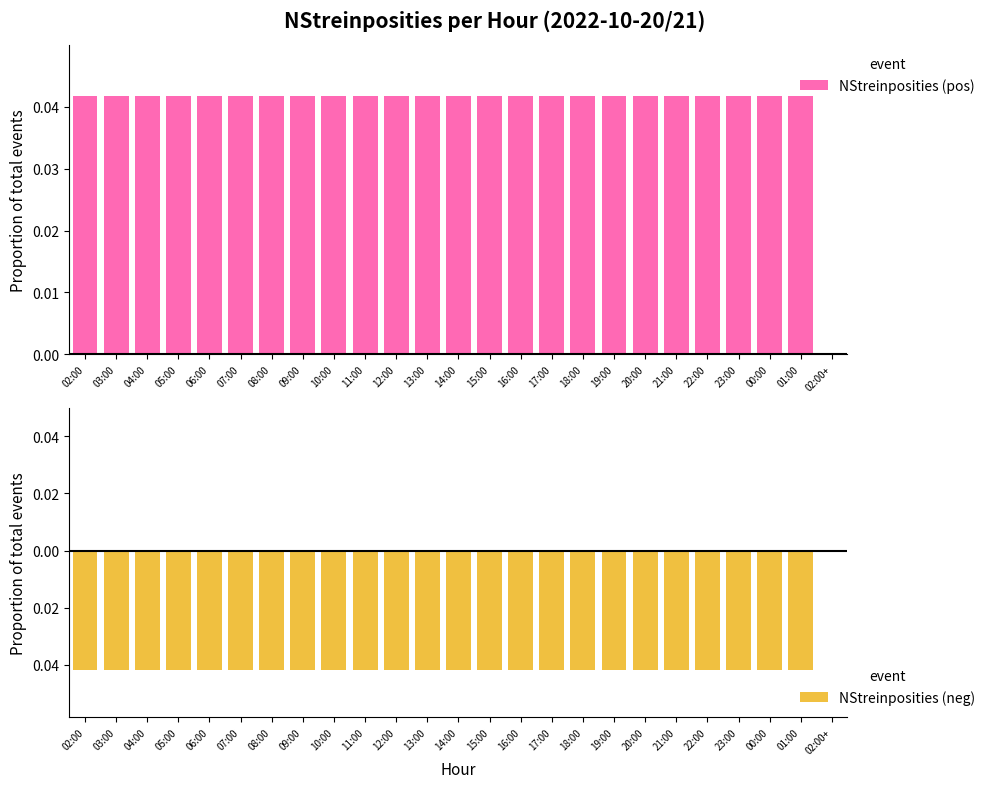

Which series has the widest spread of values?

NStreinposities (pos)